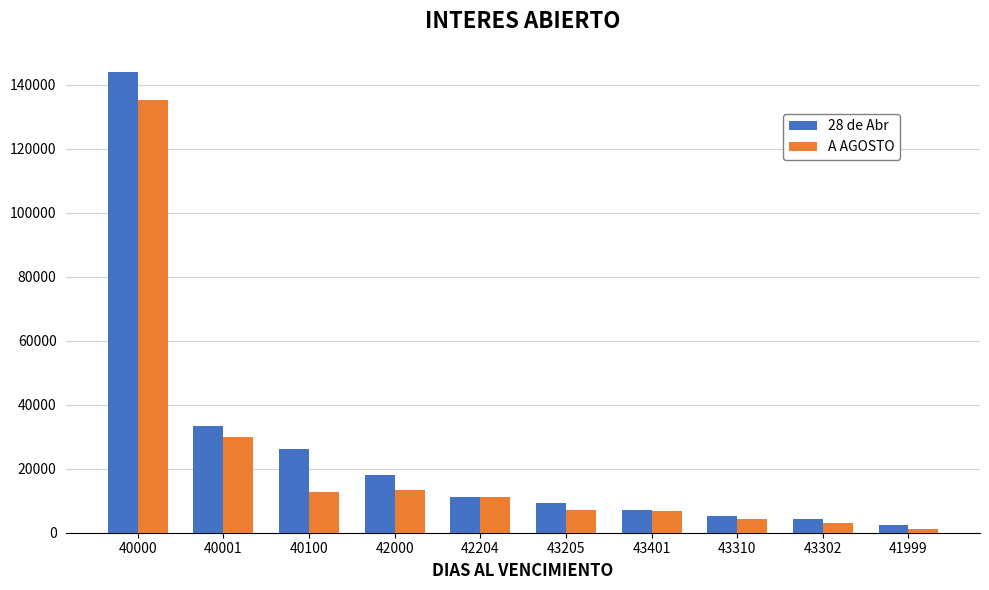

Rank the series by their maximum value, from lowest to highest.

A AGOSTO, 28 de Abr